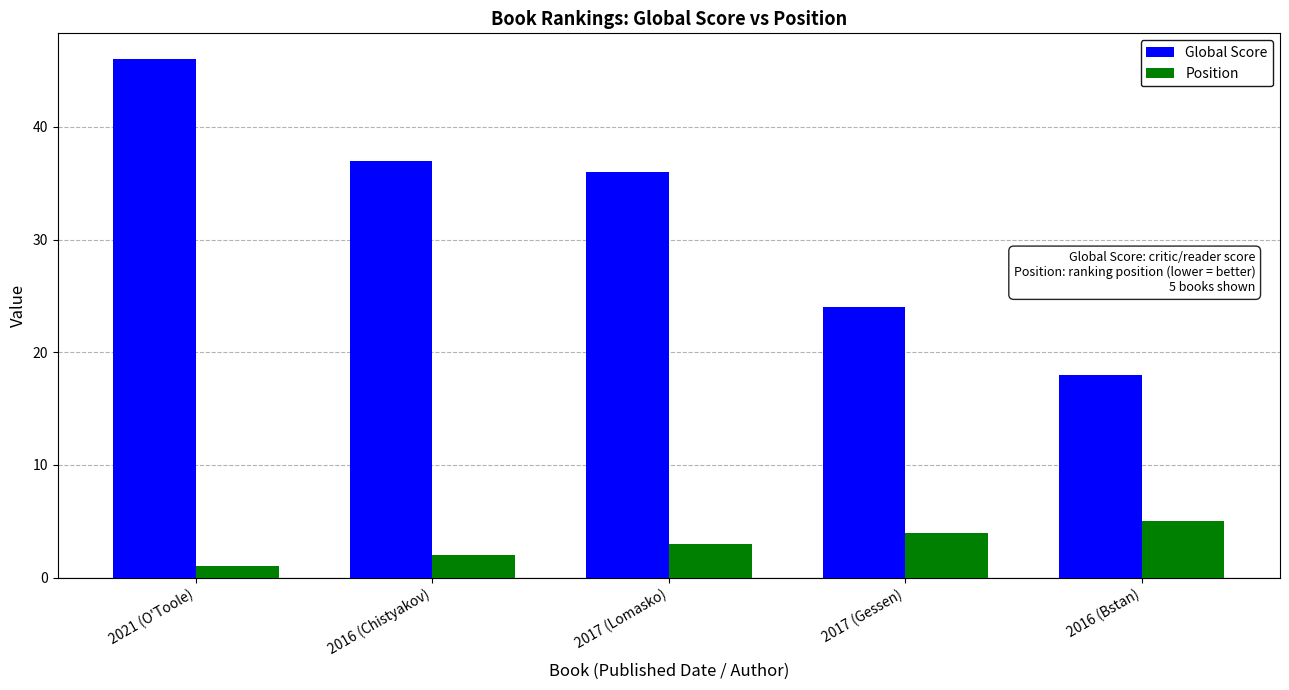

Which series has the largest total across all categories?

Global Score